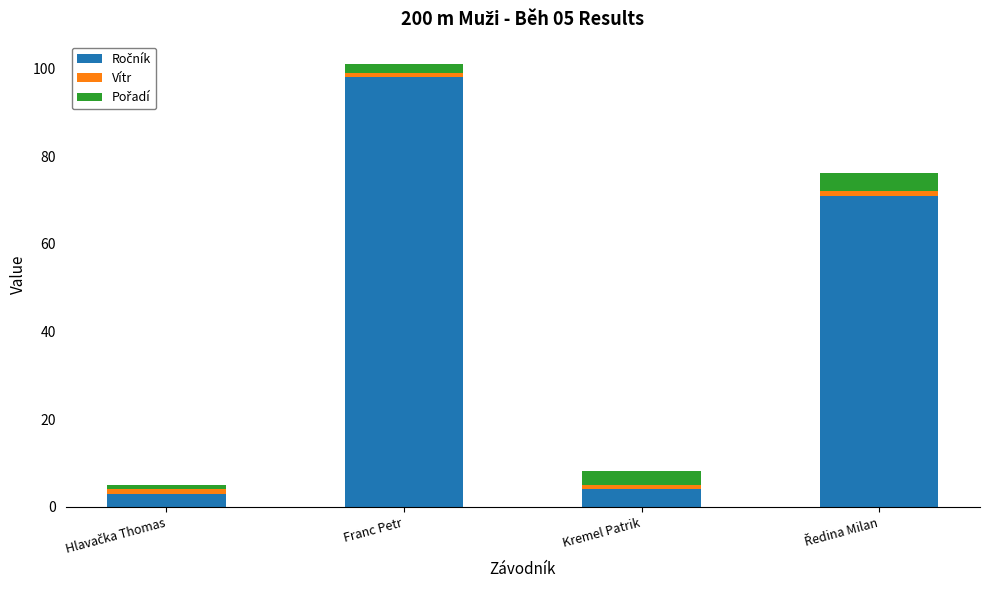

How many bars are there in total?

4